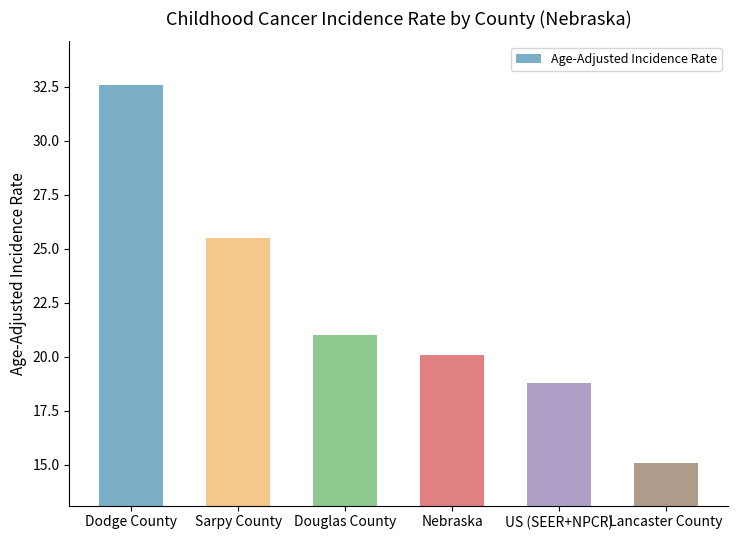

What is the label of the 2nd bar from the right?

US (SEER+NPCR)